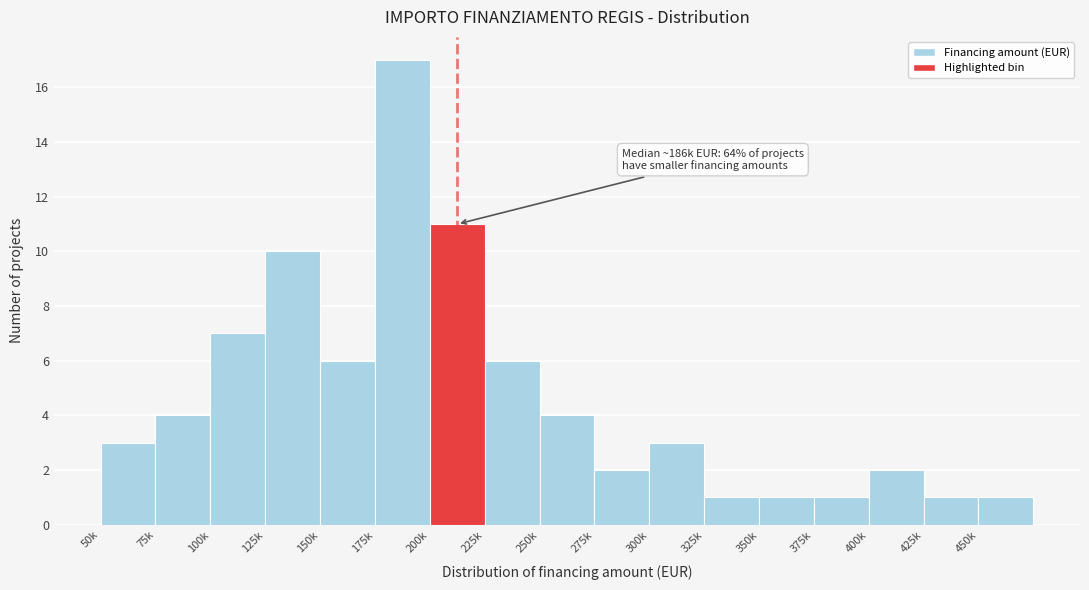

Reading left to right, extract all data points from this chart.

50k=3	75k=4	100k=7	125k=10	150k=6	175k=17	200k=11	225k=6	250k=4	275k=2	300k=3	325k=1	350k=1	375k=1	400k=2	425k=1	450k=1